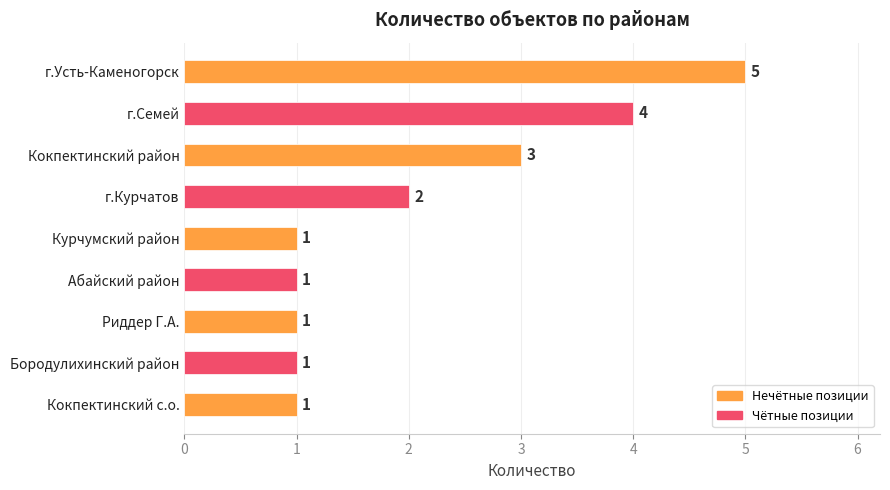

How many bars are there in total?

9